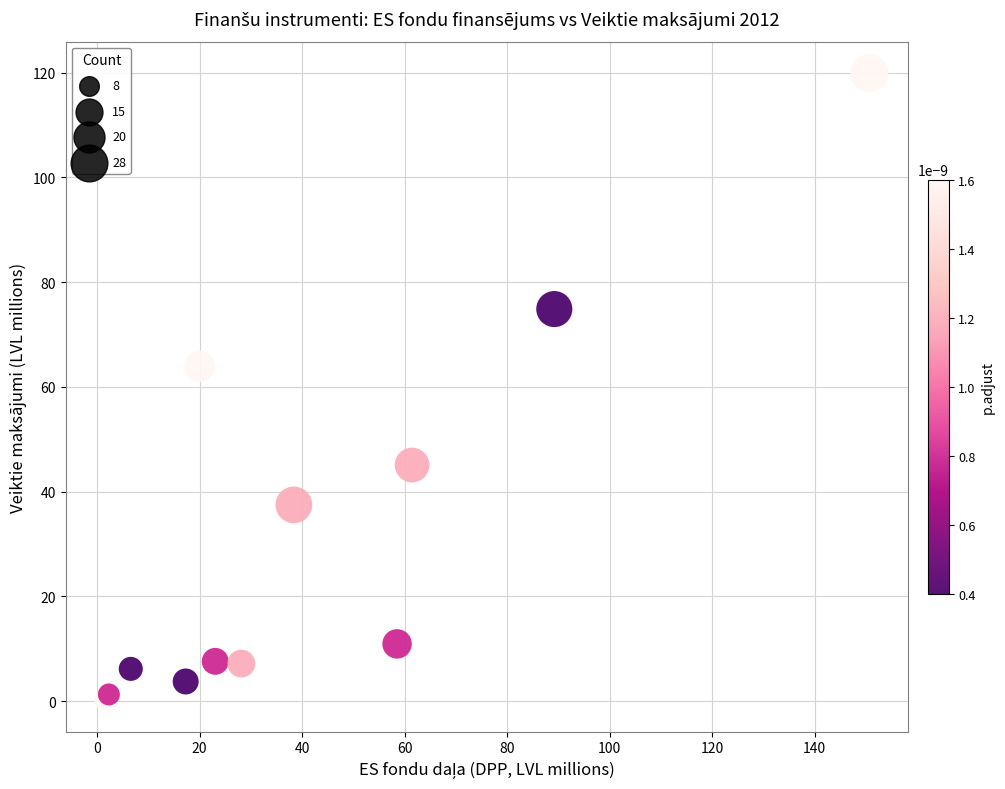

What Y value in the scatter plot is closest to 60?

63.9